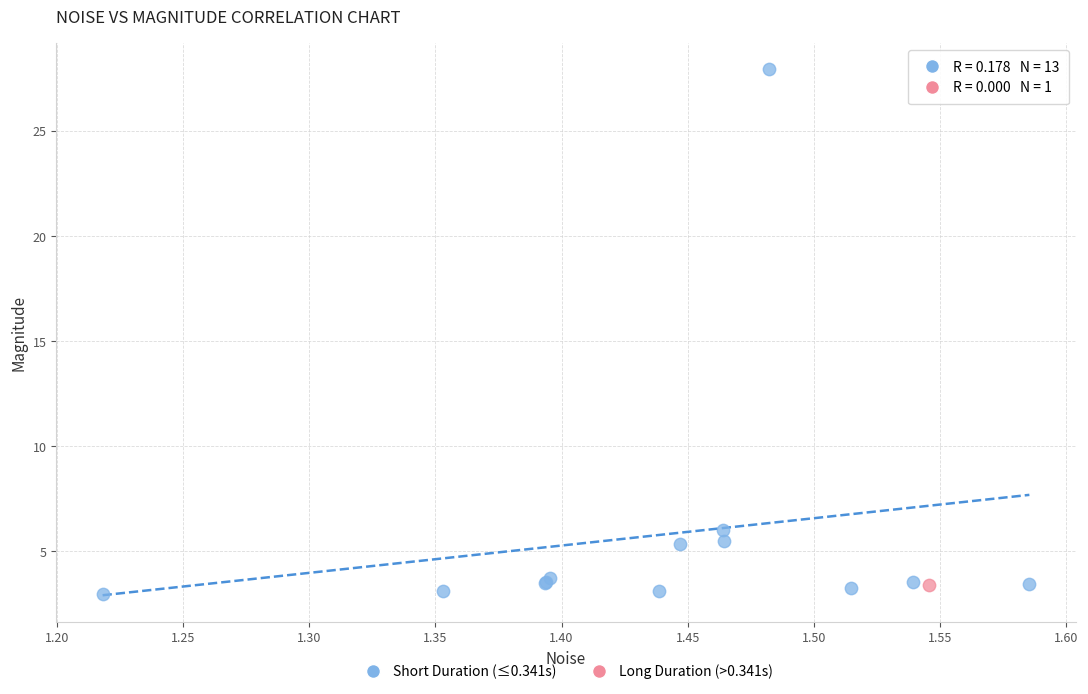

What are all the series names shown in the legend?

Short Duration (≤0.341s), Long Duration (>0.341s)